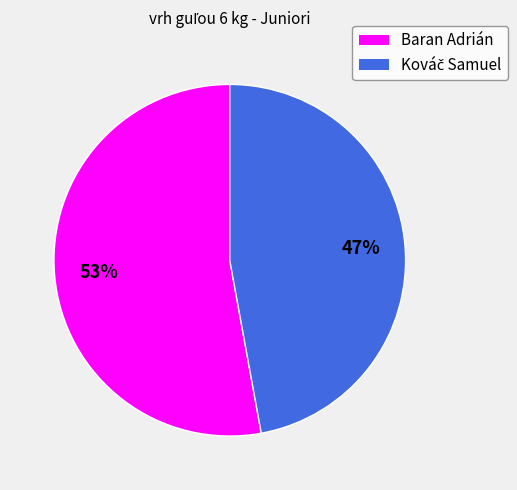

Count the number of slices in the pie.

2